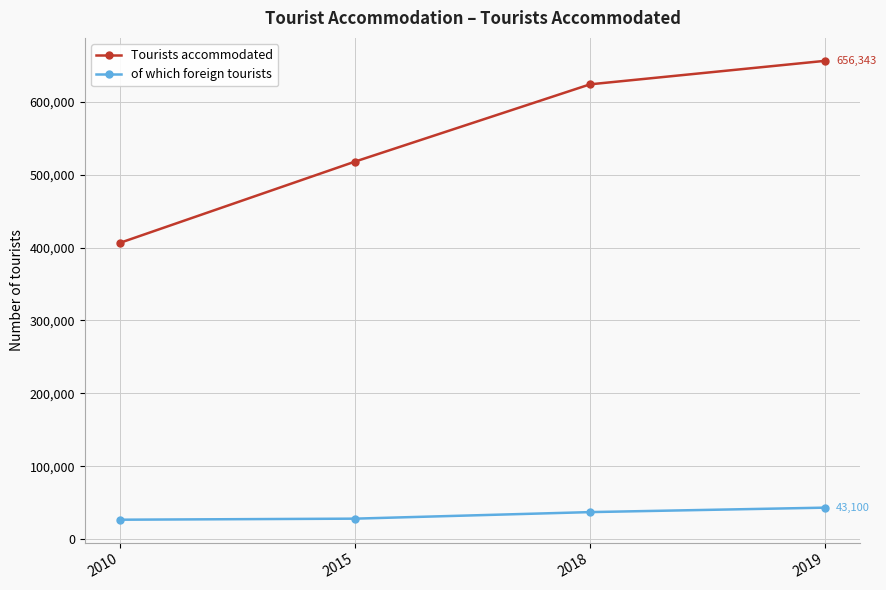

List the labels in order of Tourists accommodated value, smallest first.

2010, 2015, 2018, 2019